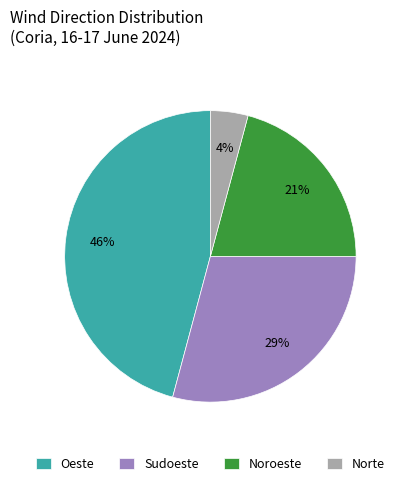

How many segments does this pie chart have?

4